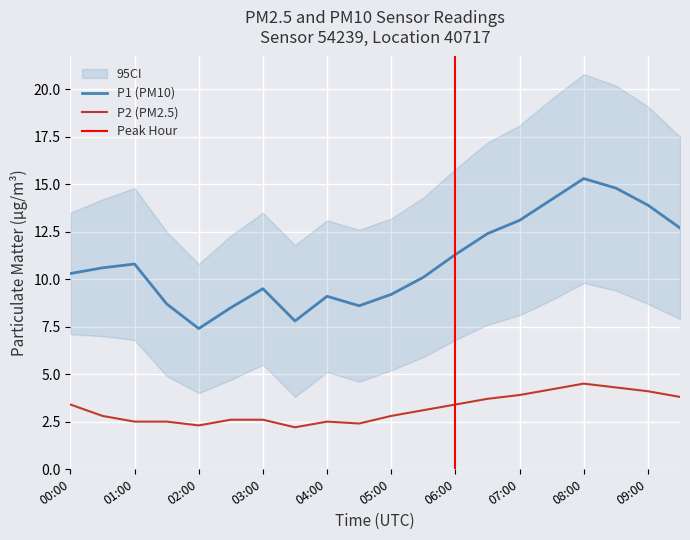

Reading right to left, transcribe all the data shown in this chart.

P1: 12.7	13.9	14.8	15.3	14.2	13.1	12.4	11.3	10.1	9.2	8.6	9.1	7.8	9.5	8.5	7.4	8.7	10.8	10.6	10.3
P2: 3.8	4.1	4.3	4.5	4.2	3.9	3.7	3.4	3.1	2.8	2.4	2.5	2.2	2.6	2.6	2.3	2.5	2.5	2.8	3.4